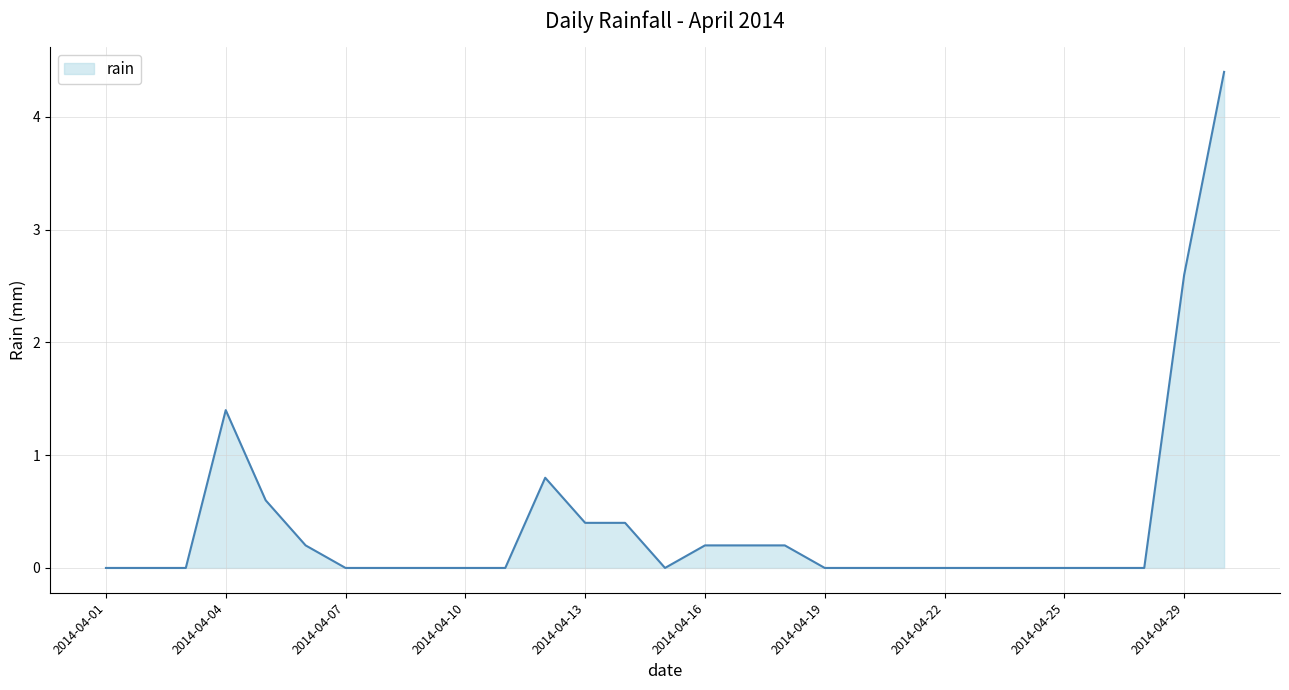

What is the greatest value displayed?

4.4